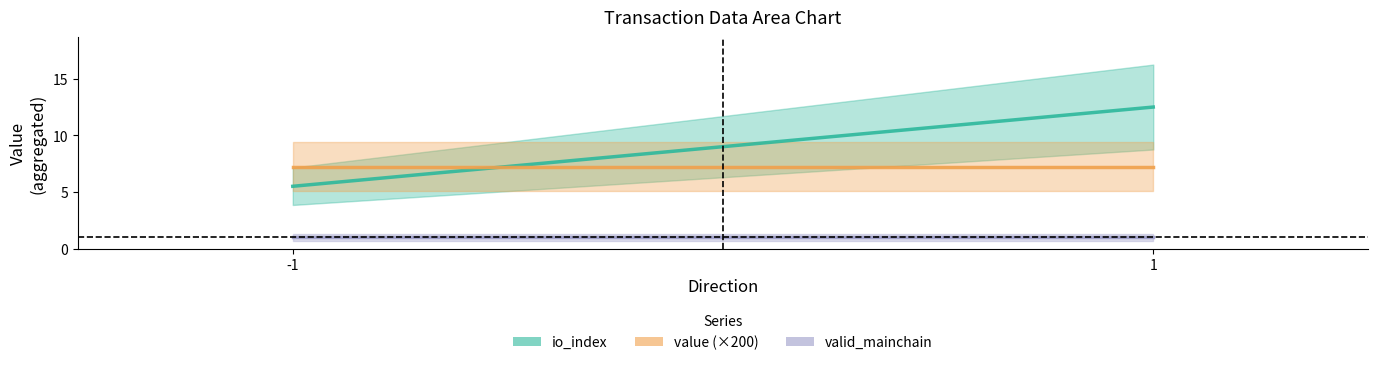

Which series has the largest total across all categories?

io_index